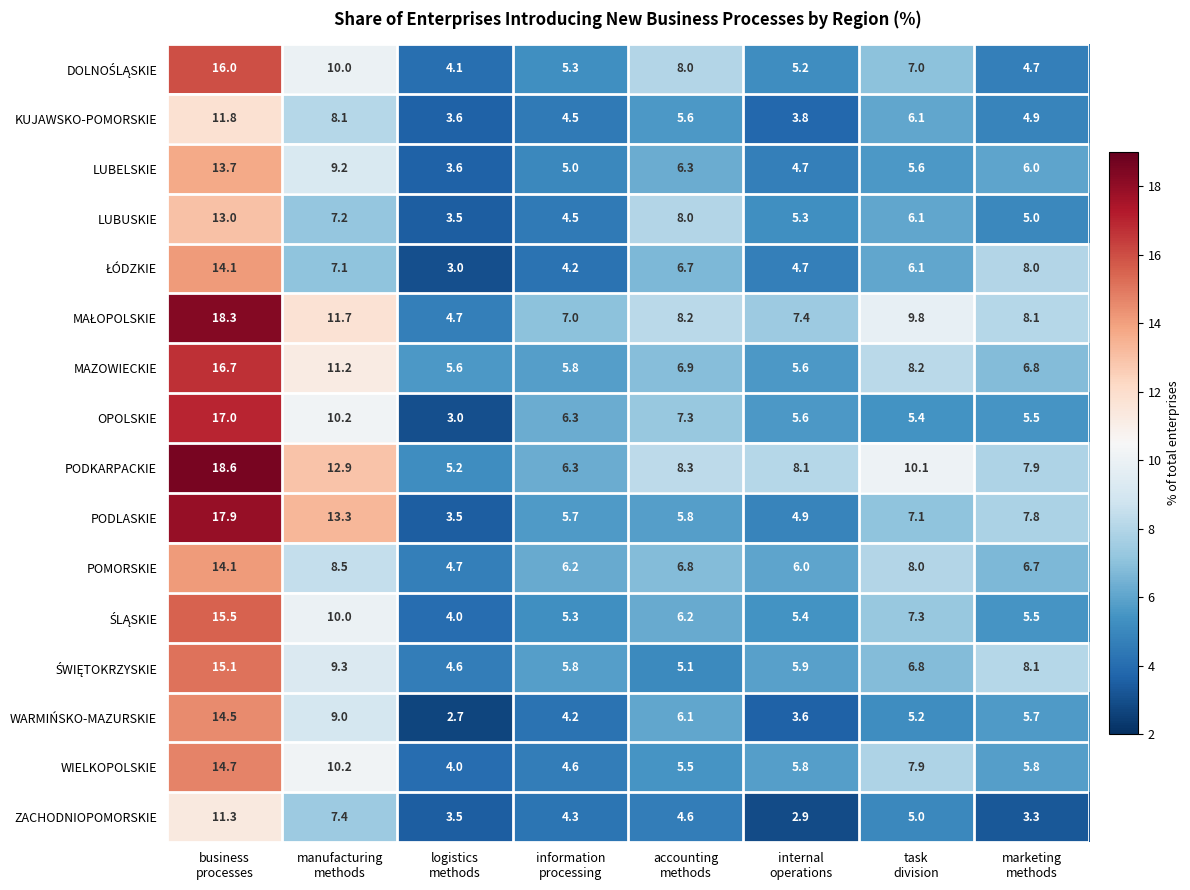

Which series has the widest spread of values?

PODLASKIE